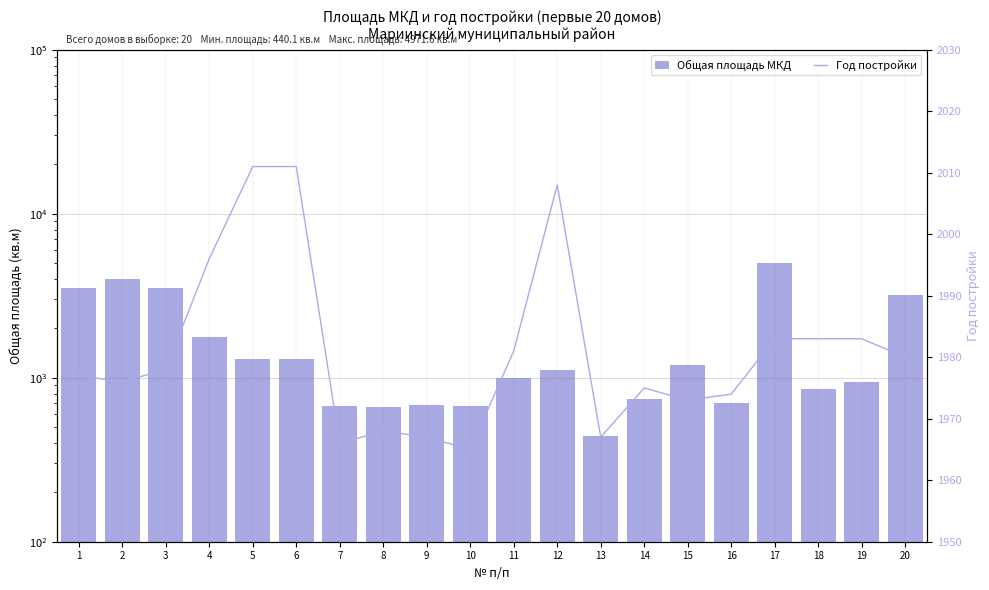

What is the difference between the maximum and minimum values in the Год постройки series?

46.0